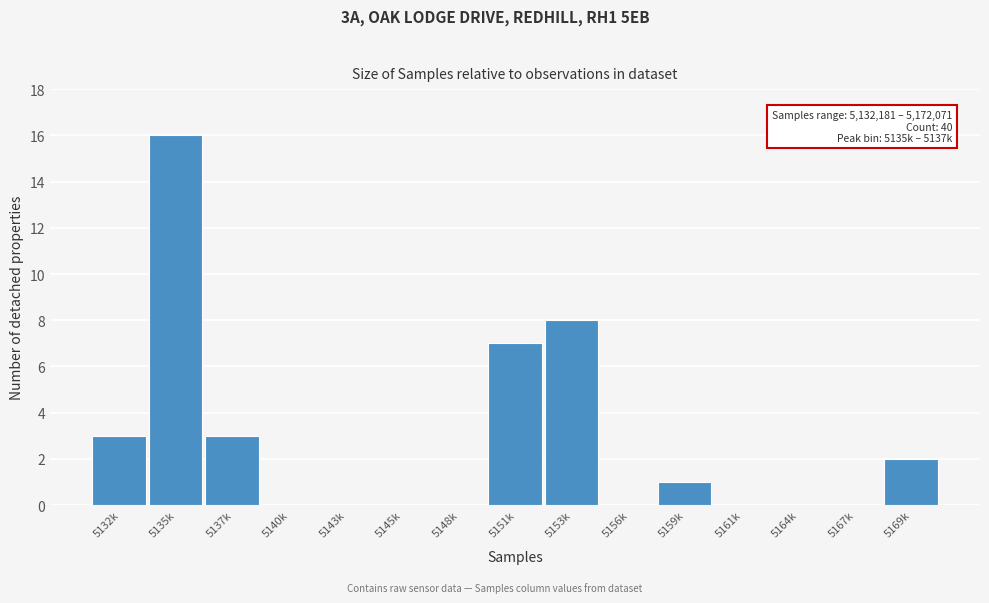

Reading right to left, list all the values displayed in this chart.

5169k=2	5167k=0	5164k=0	5161k=0	5159k=1	5156k=0	5153k=8	5151k=7	5148k=0	5145k=0	5143k=0	5140k=0	5137k=3	5135k=16	5132k=3